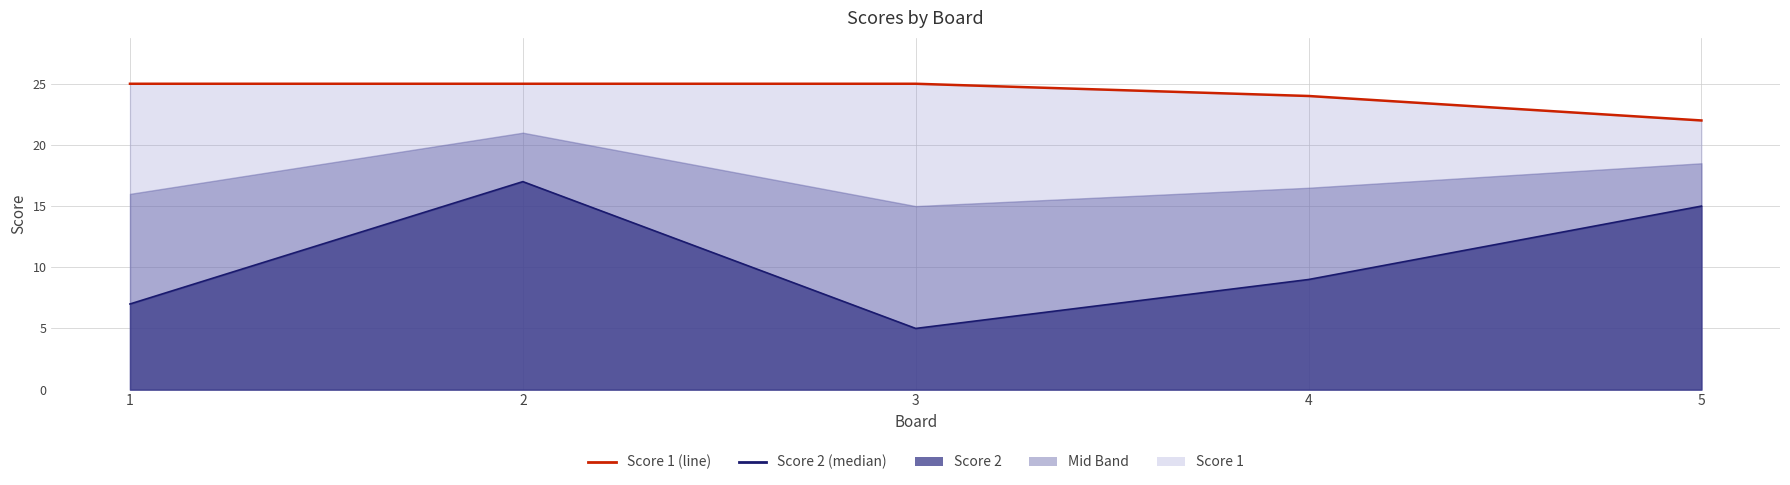

What is the greatest value displayed?

25